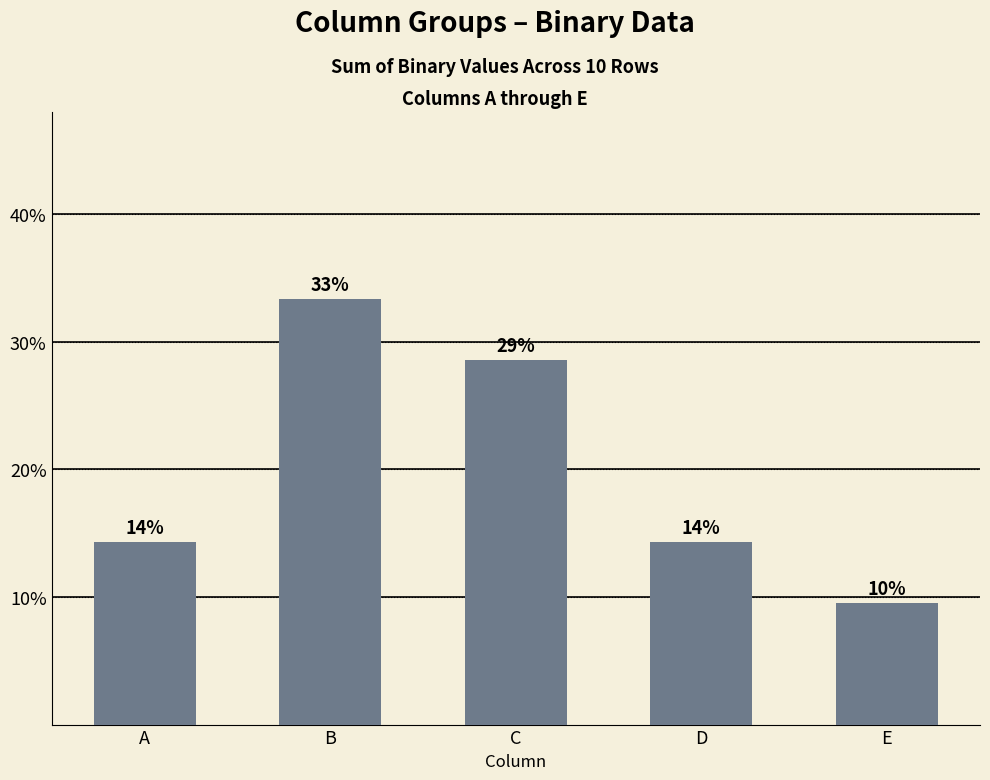

Where does the data first go above 14?

A